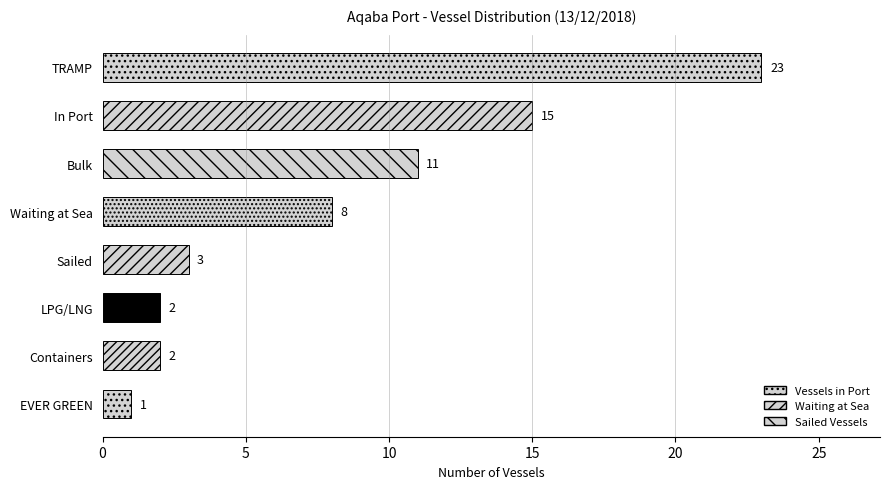

Which category has the highest value across all series?

TRAMP